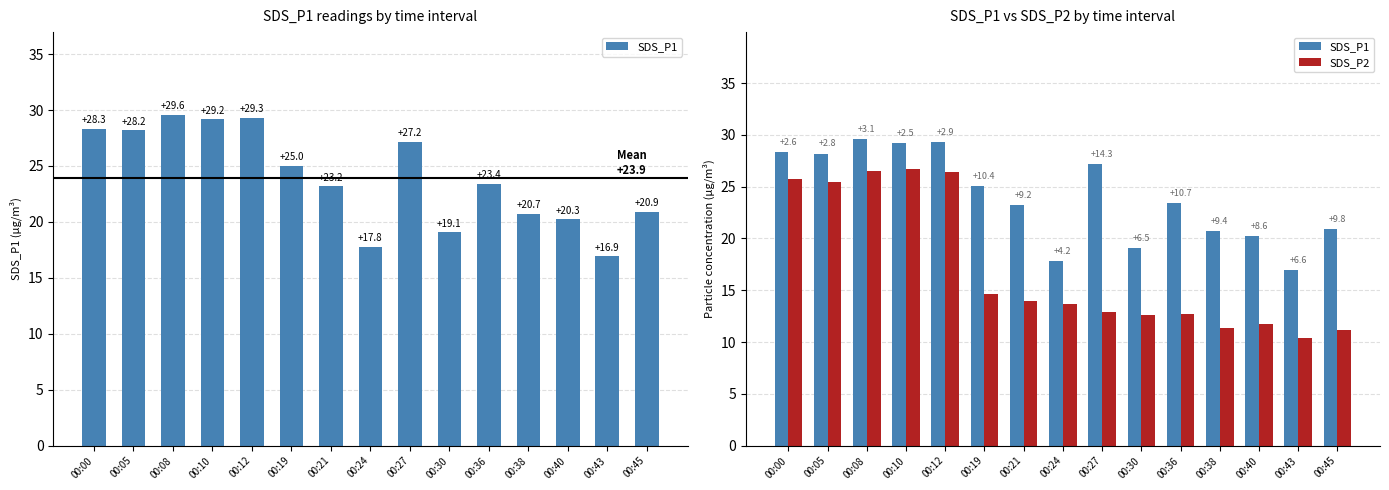

What is the value of the SDS_P2 bar at the 3rd from the left?

26.5